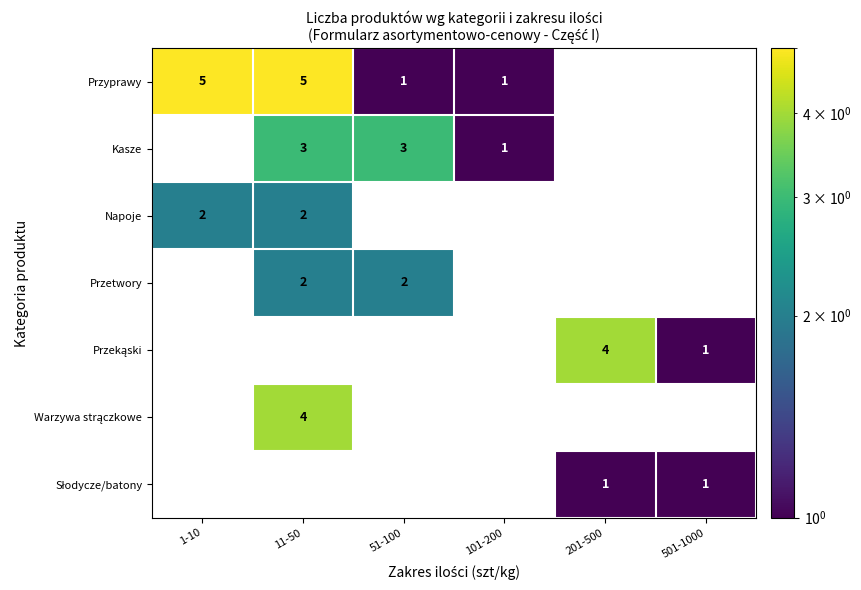

Is it true that Kasze equals 1 at 51-100?

False